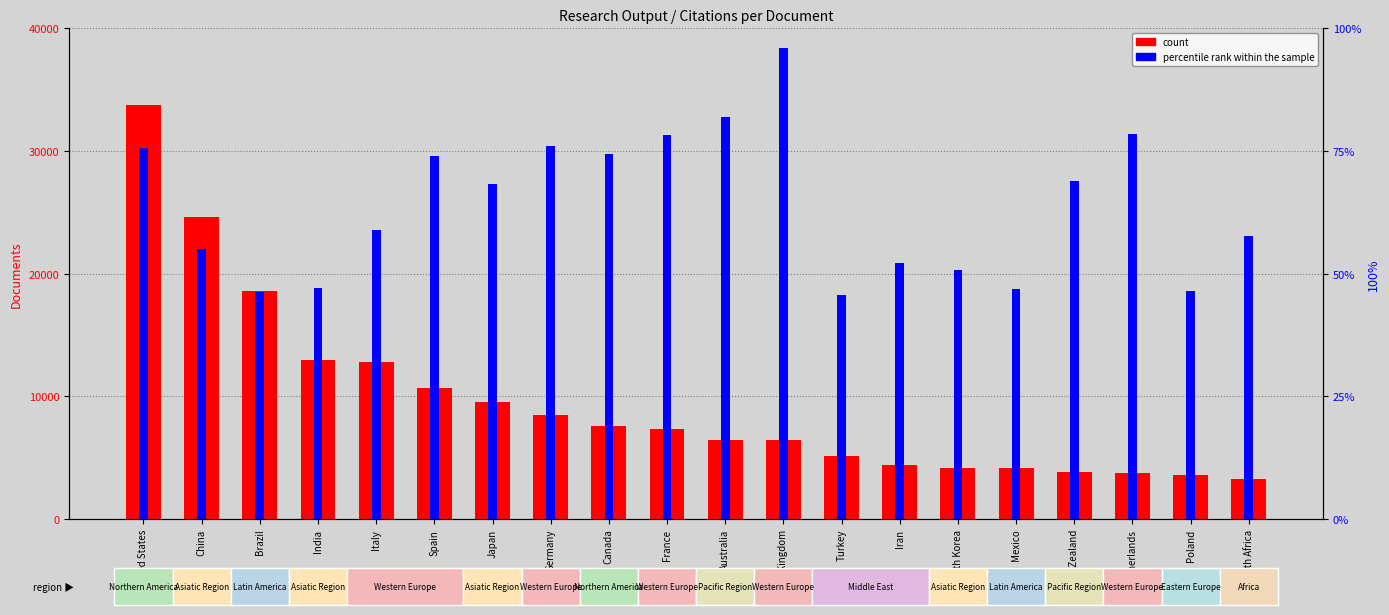

Which series has the largest range (max minus min)?

count